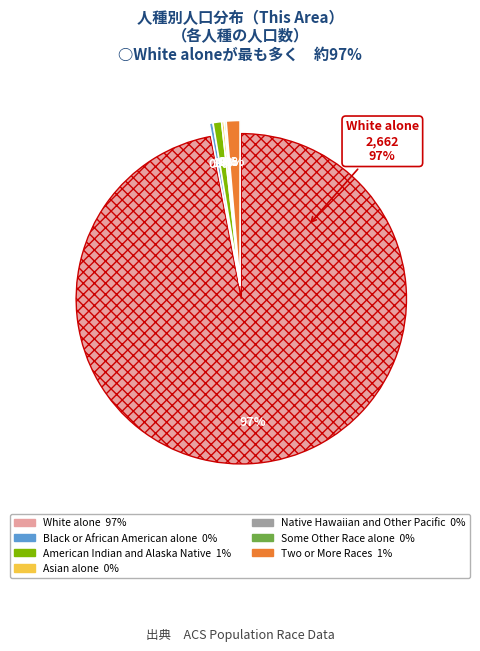

What is the ratio of the value at Two or More Races to the value at Asian alone?

5.3